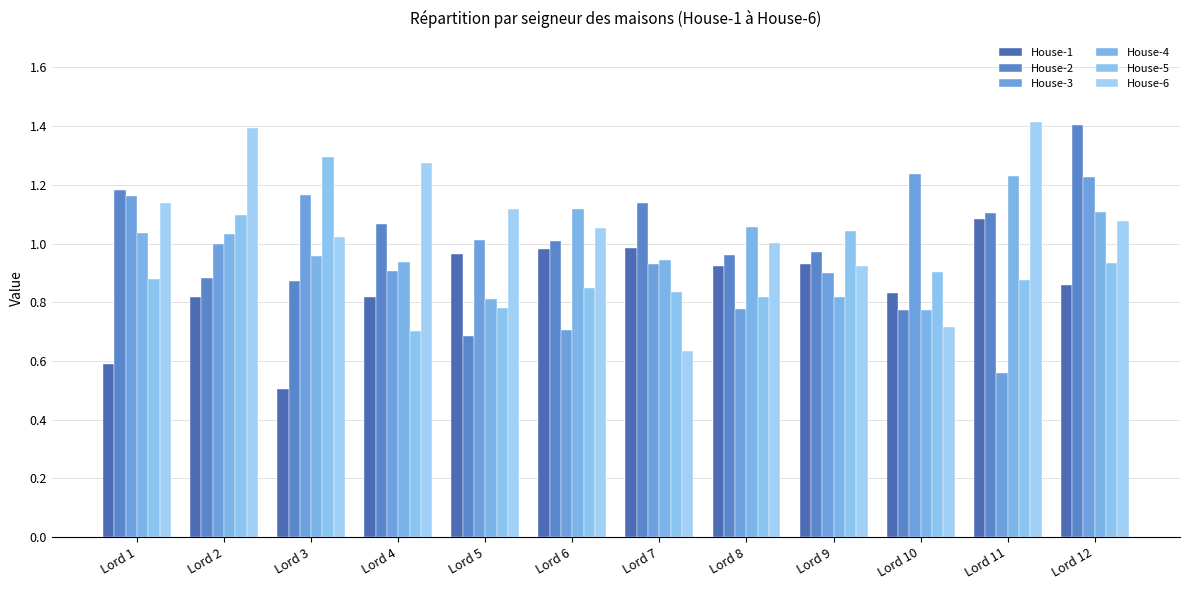

How many data points in House-2 are above 1?

6